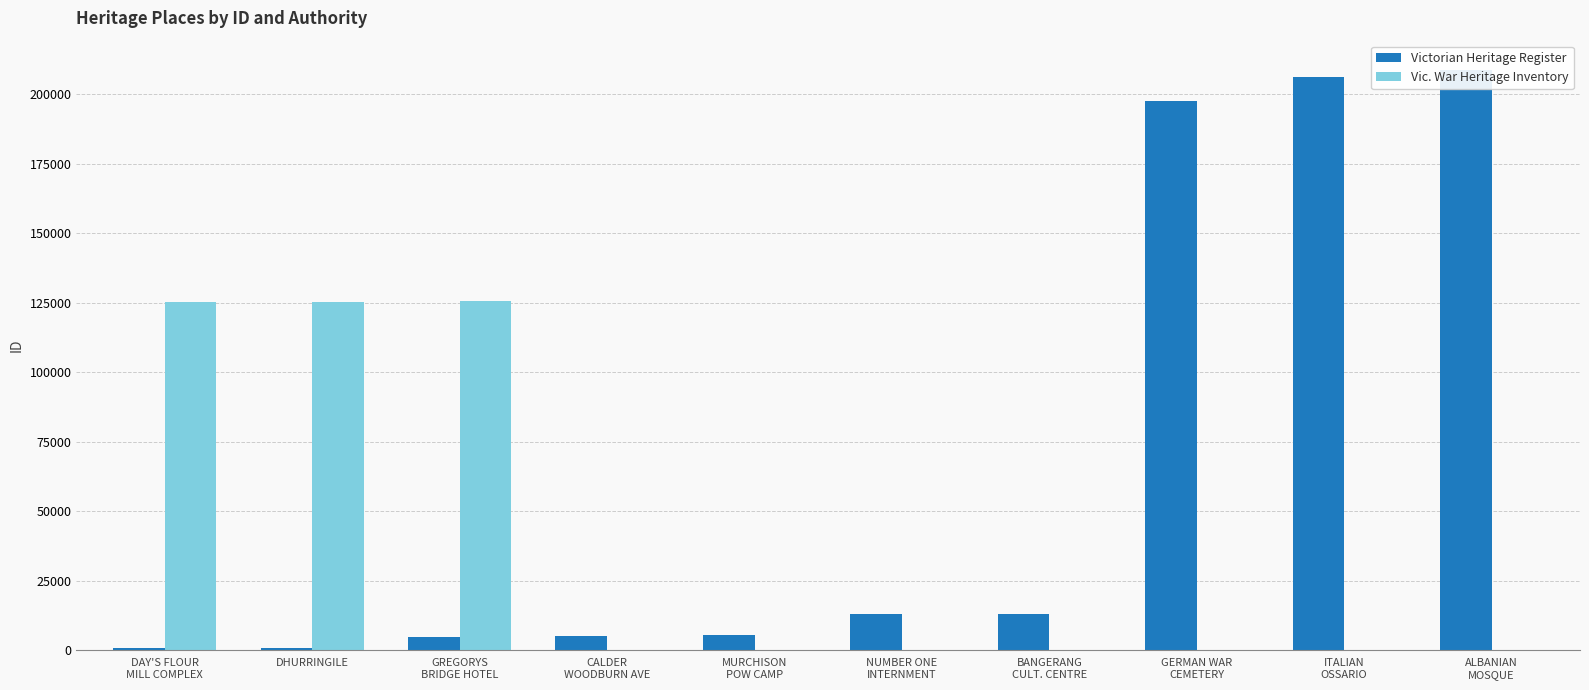

What is the value of the Victorian Heritage Register bar at the 10th from the left?

208862